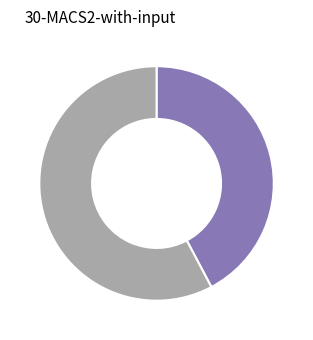

Is there a majority slice in this chart?

Yes